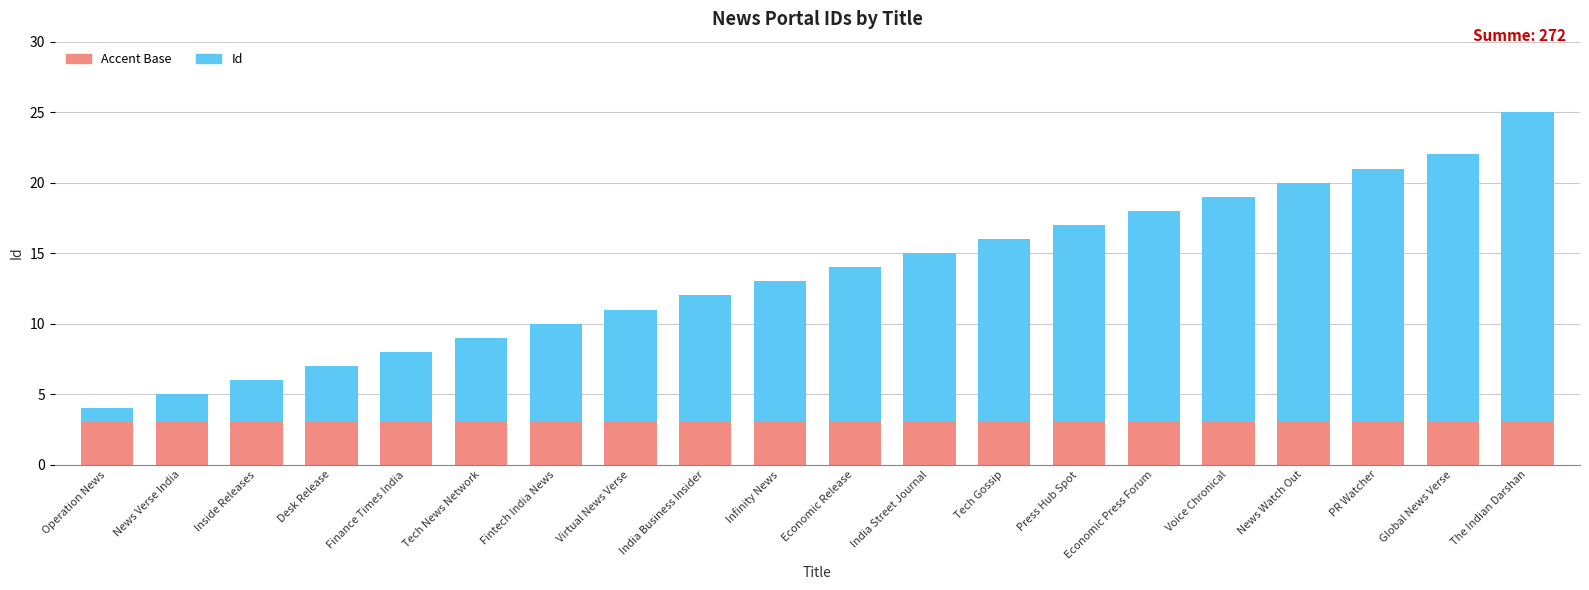

What is the approximate value of Accent Base at Tech News Network?

3